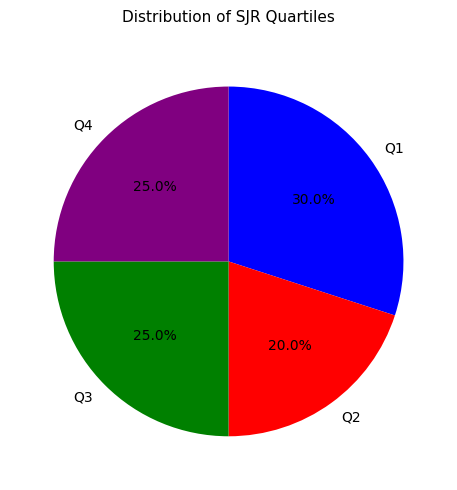

Is there any slice that represents more than half of the pie?

No